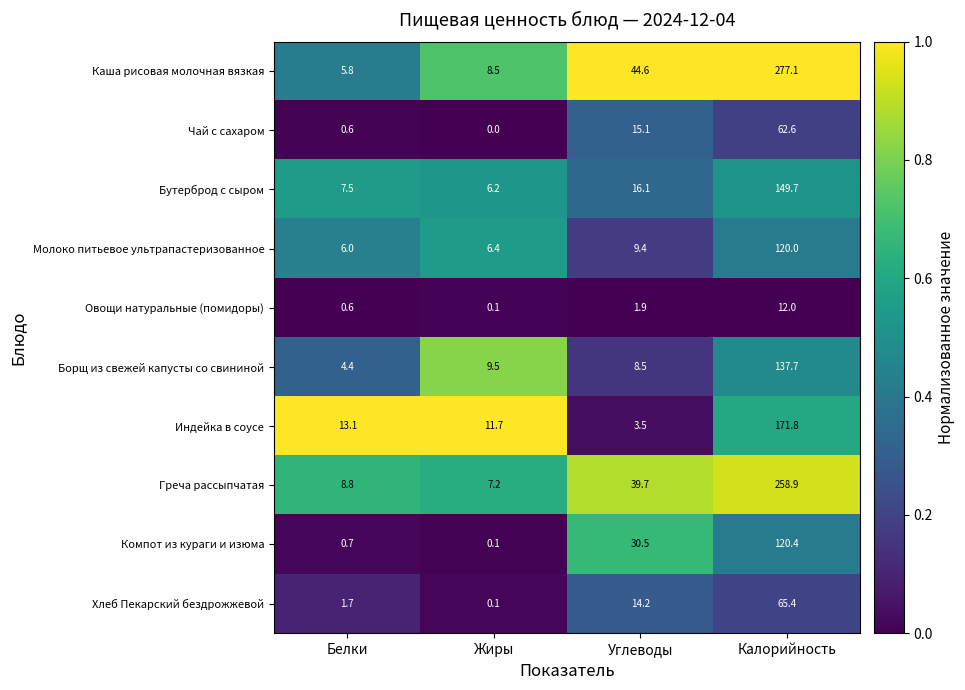

True or false: Индейка в соусе has a value of 8.8 at Белки.

False